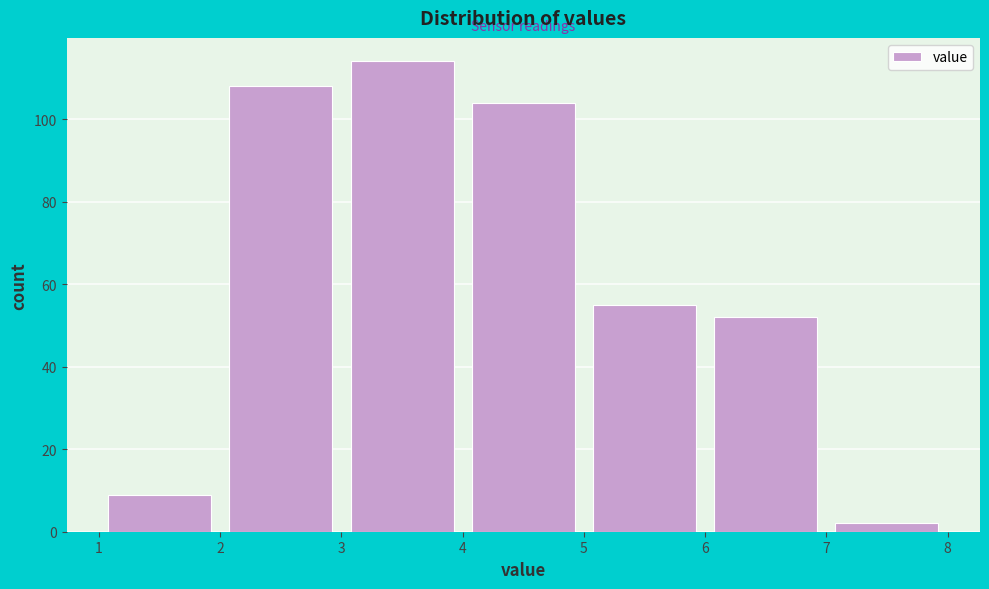

Reading left to right, transcribe this chart: for each bar, give the range it covers on the x-axis and its height. The values are not printed on the chart, so give them approximately, as read against the axis.

1 to 2: 10
2 to 3: 108
3 to 4: 114
4 to 5: 104
5 to 6: 56
6 to 7: 52
7 to 8: 2